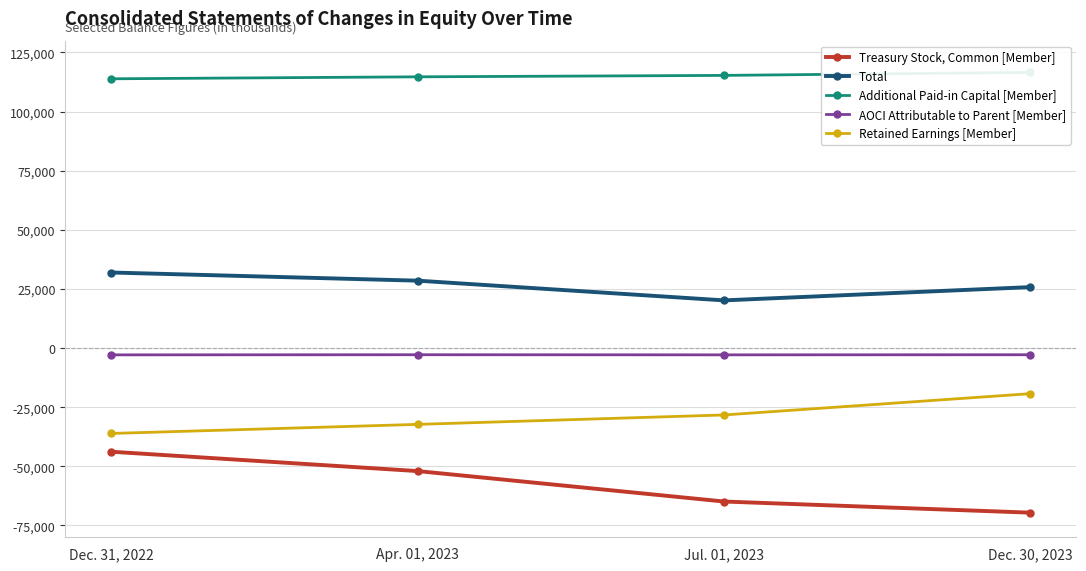

What is the label of the 2nd point from the right?

Jul. 01, 2023